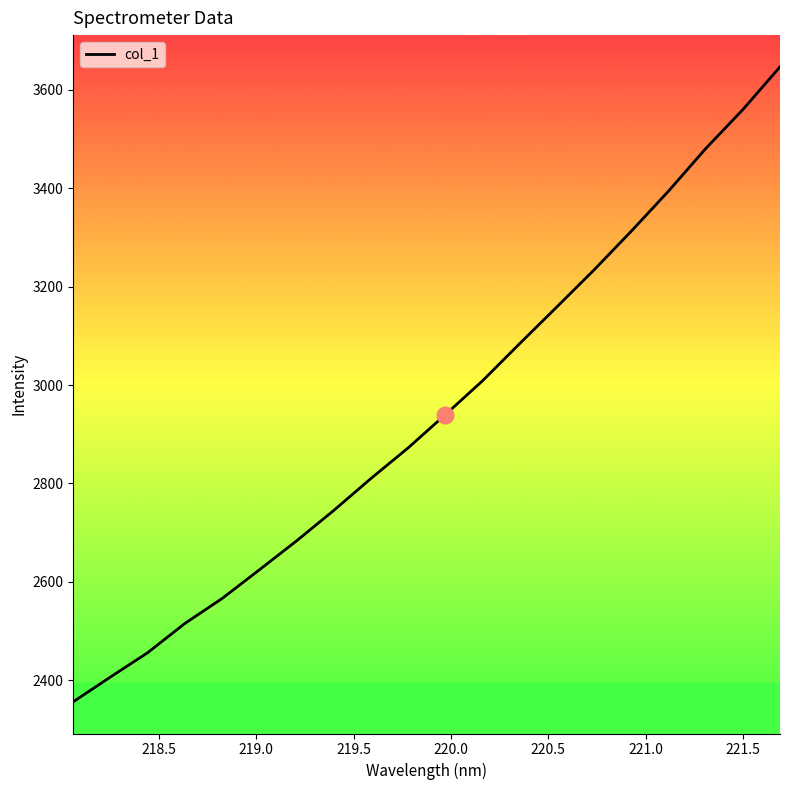

How many lines are shown in the chart?

1